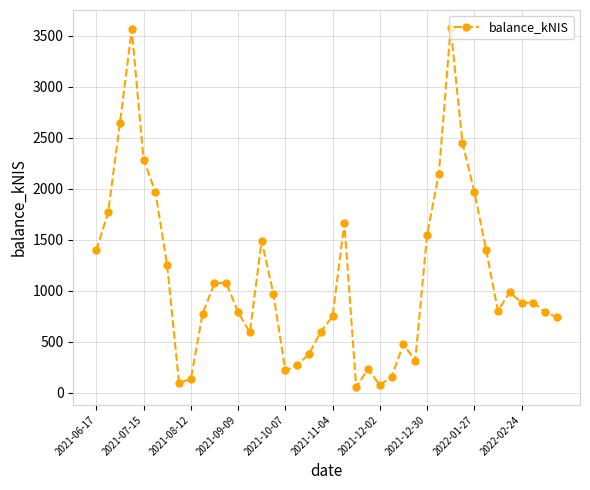

What is the average value?

1130.2